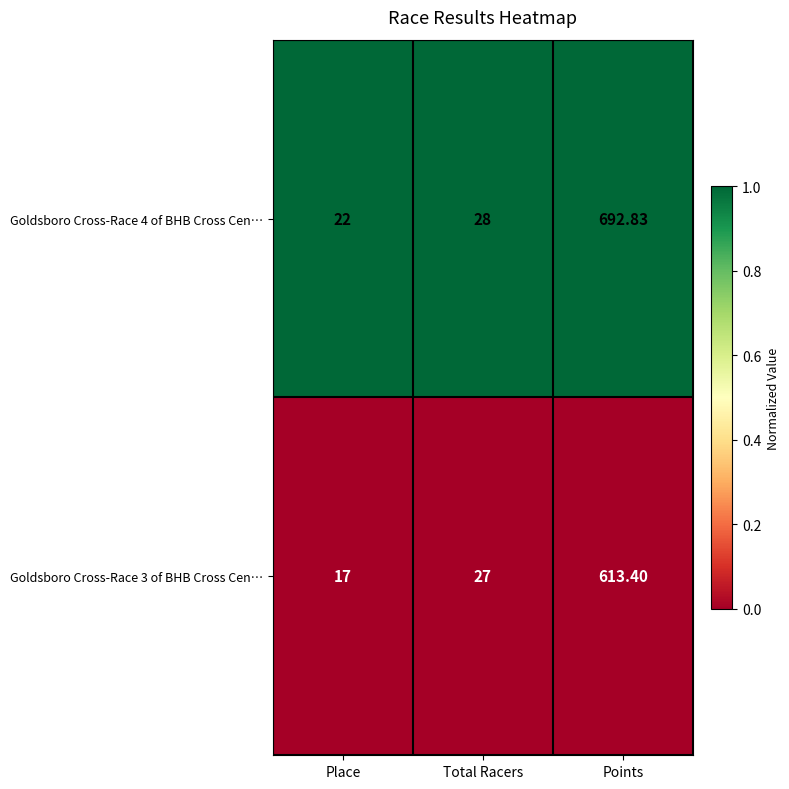

At which label is Goldsboro Cross-Race 4 of BHB Cross Cen… closest to 357?

Total Racers